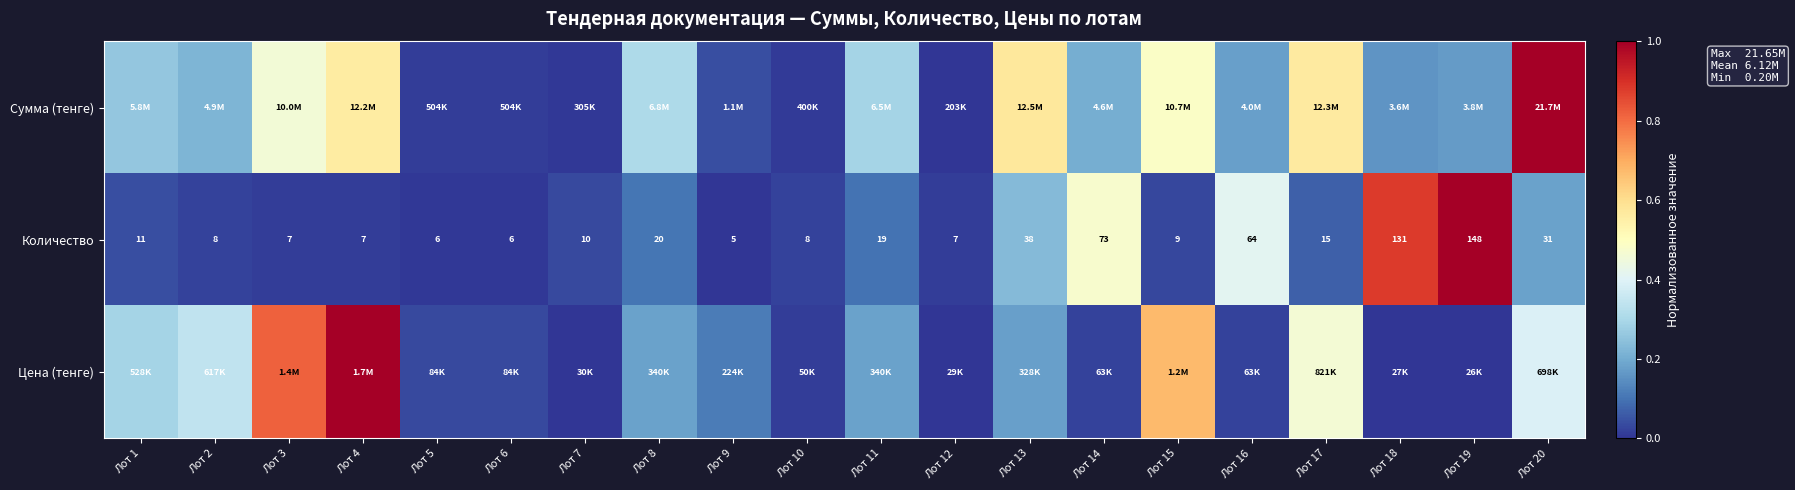

How many categories are shown in the chart?

20